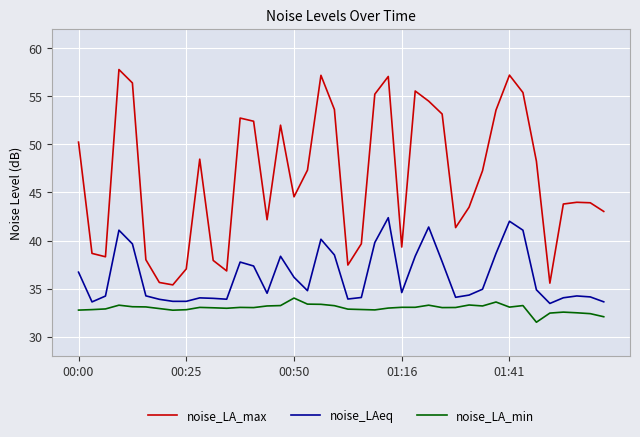

What is the minimum value shown in the chart?

31.5